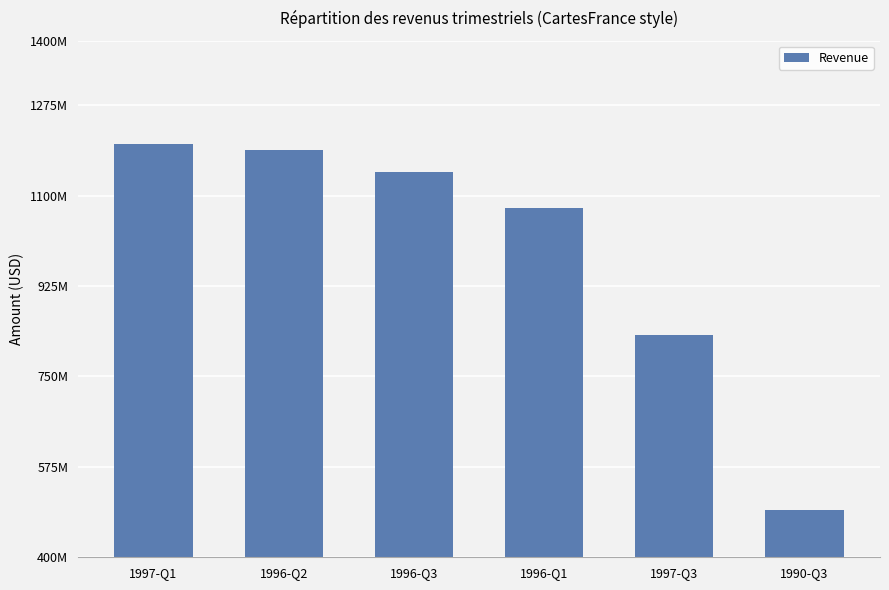

What is the sum of the values at 1996-Q3 and 1996-Q1?

2222900000